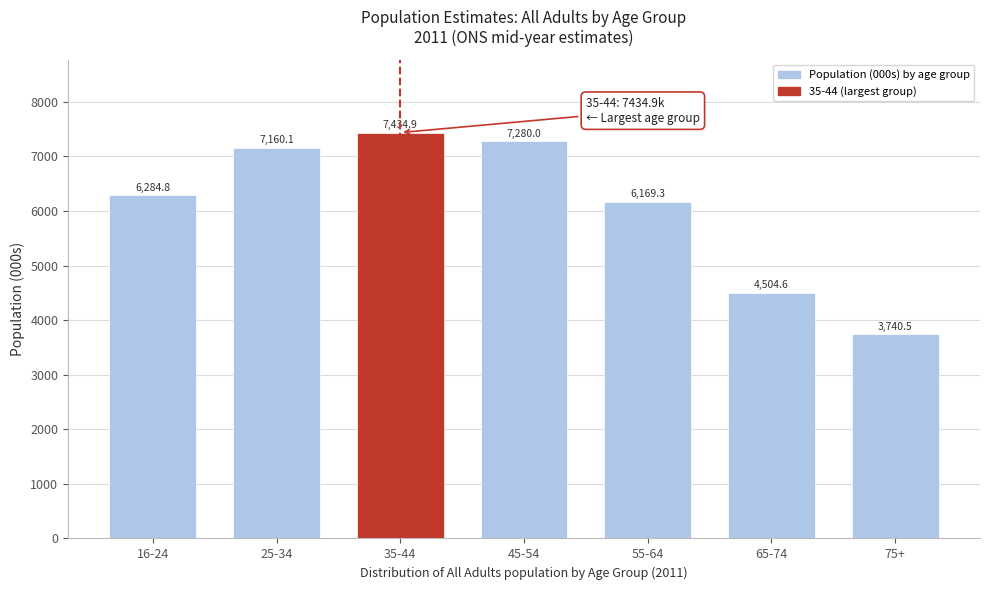

Reading right to left, extract all data points from this chart.

75+=3740.5	65-74=4504.6	55-64=6169.3	45-54=7280.0	35-44=7434.9	25-34=7160.1	16-24=6284.8